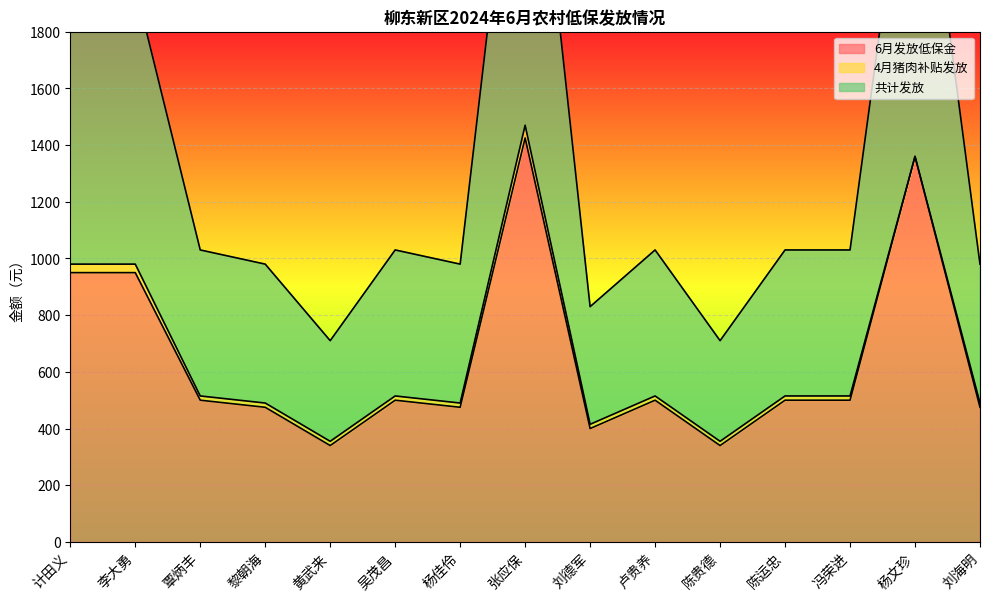

Where is the first local maximum for 共计发放?

吴茂昌